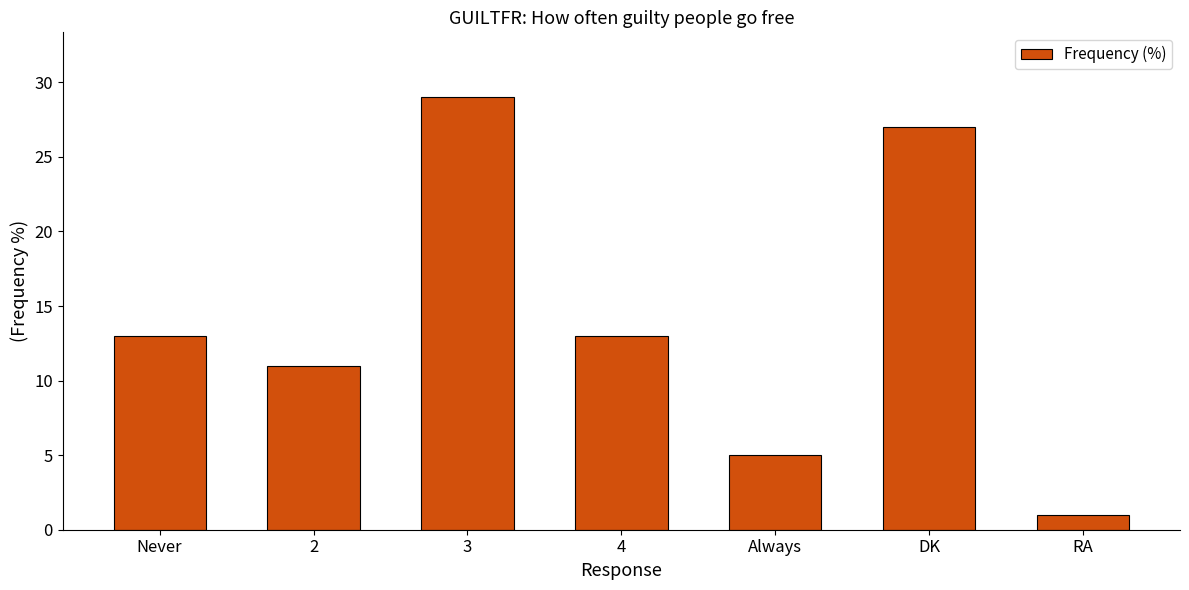

Between 2 and DK, which is larger?

DK